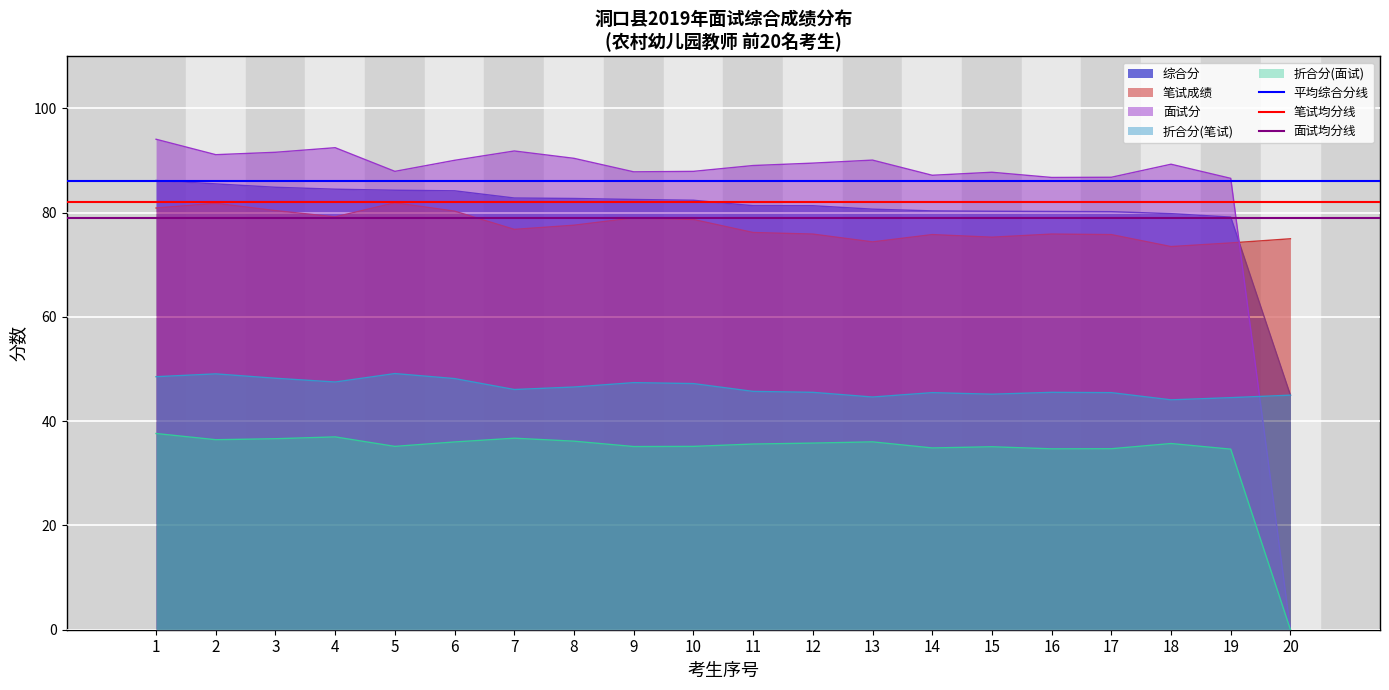

The value of 综合分 at 13 is 38.3. True or false?

False